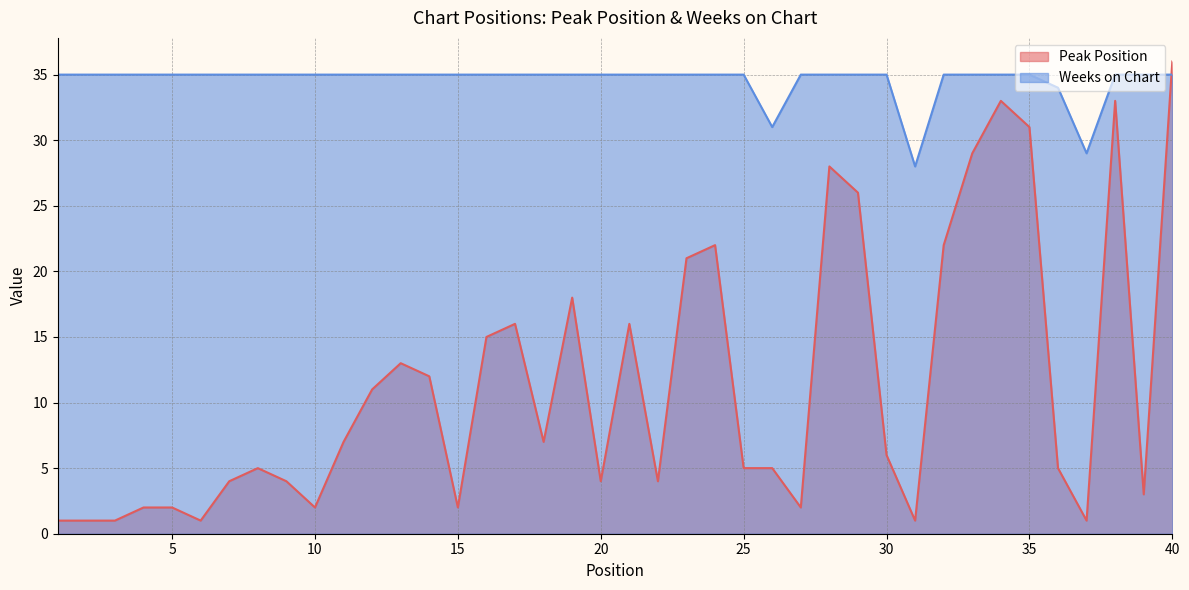

Count the number of categories in the chart.

40